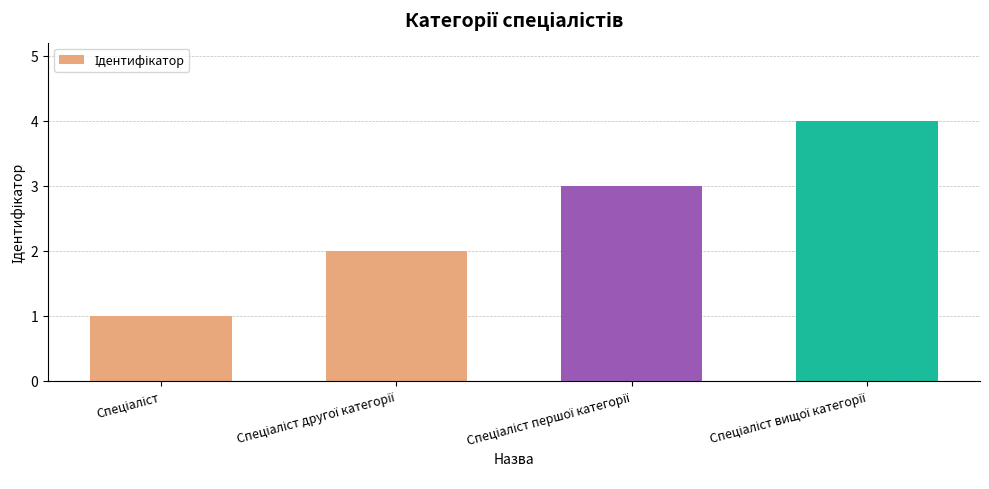

What is the maximum value shown in the chart?

4